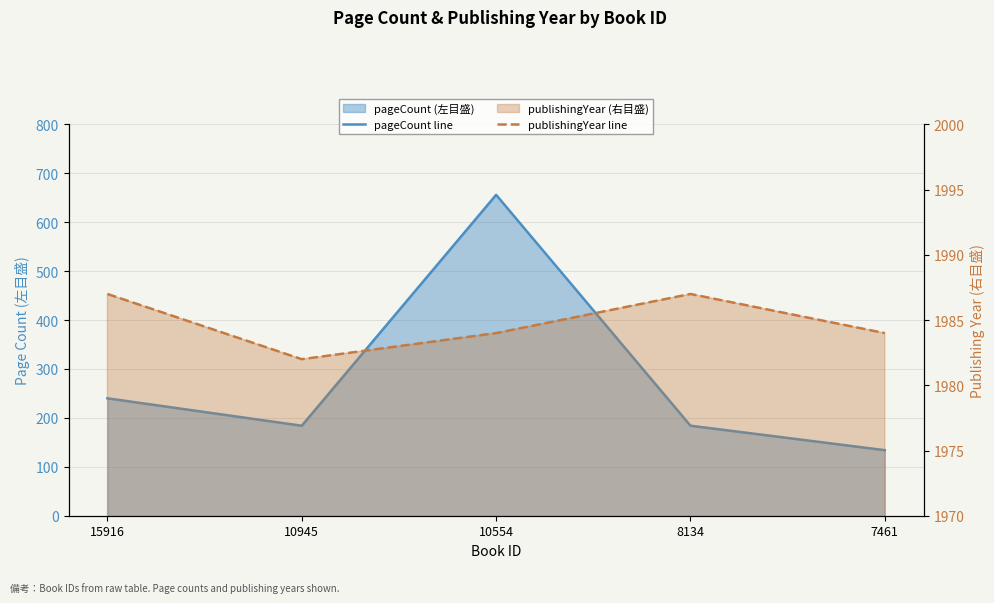

At 10945, list the series in order from largest to smallest.

publishingYear line, pageCount line